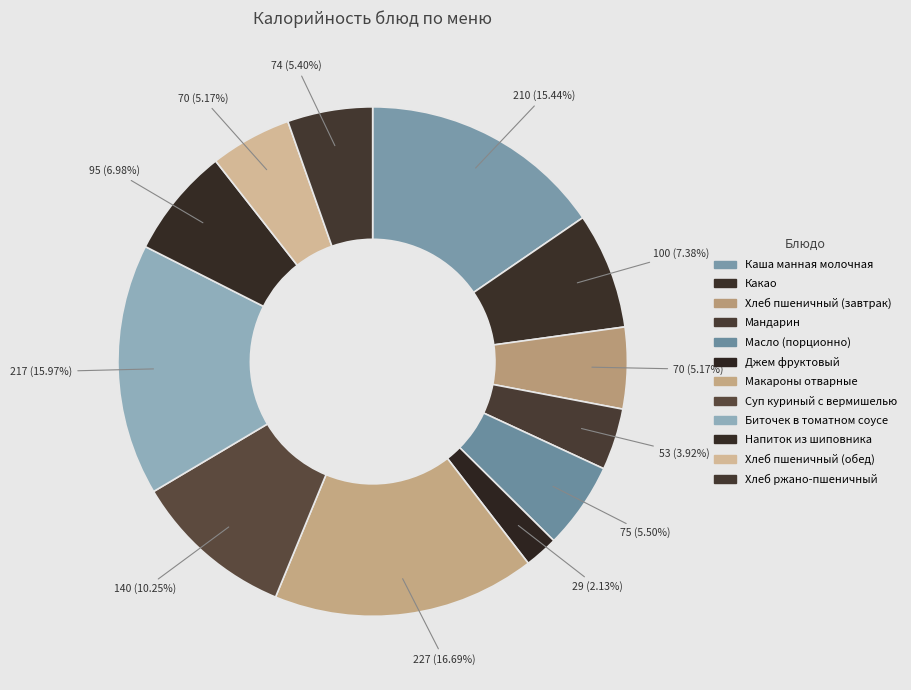

What is the total percentage of Хлеб ржано-пшеничный and Масло (порционно)?

10.9%